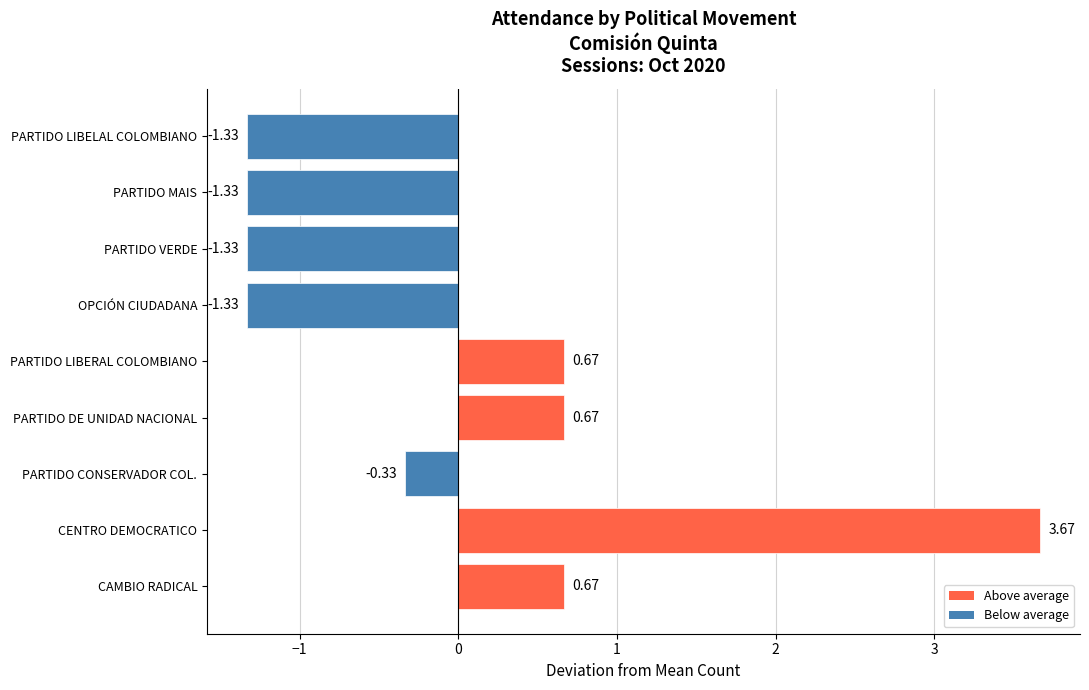

Which category has the highest value across all series?

CENTRO DEMOCRATICO